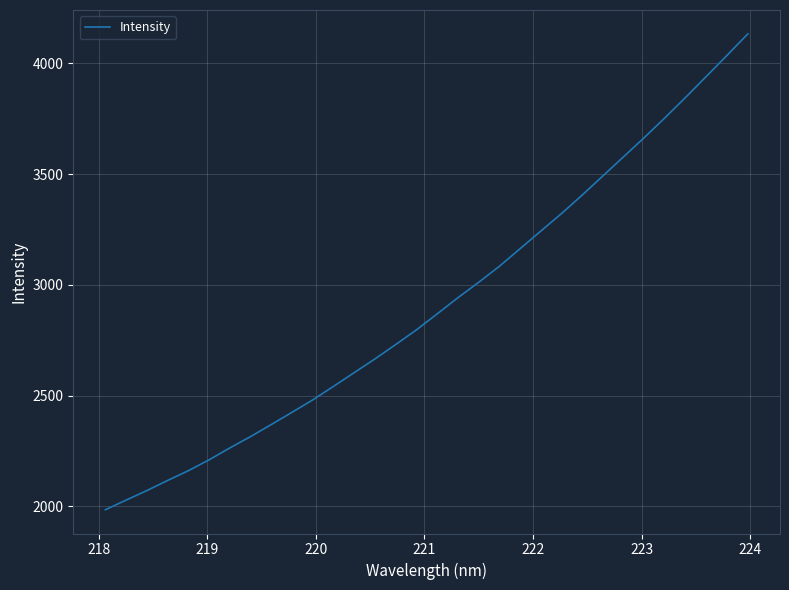

How many lines are shown in the chart?

1